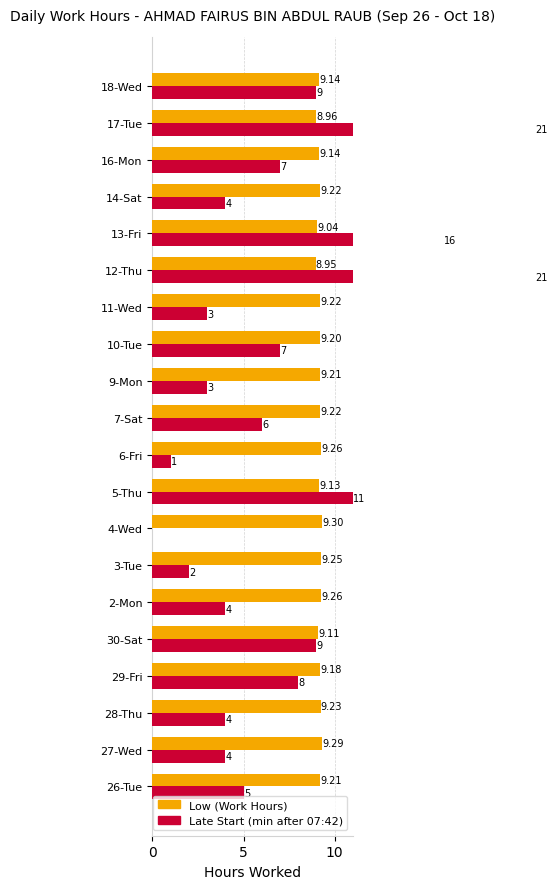

Which series has the largest range (max minus min)?

Late Start (minutes after 07:42)